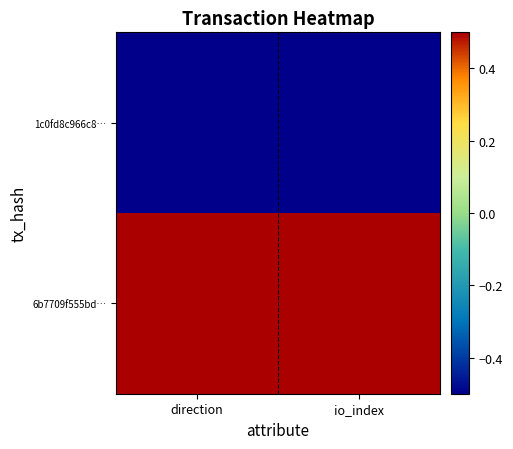

Which series has the largest total across all categories?

6b7709f555bd…